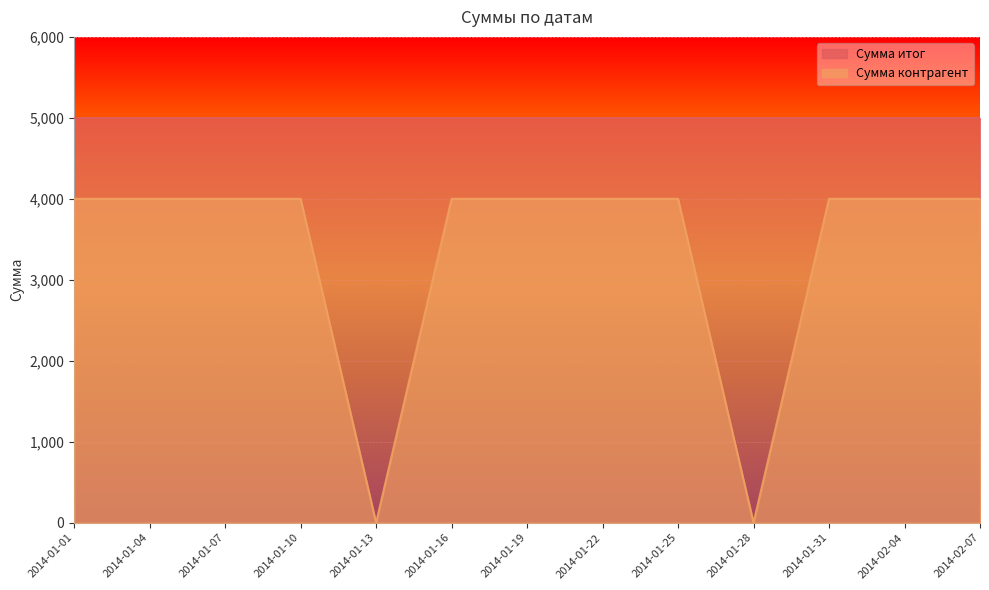

Between 2014-01-04 and 2014-01-28, which is larger?

2014-01-04